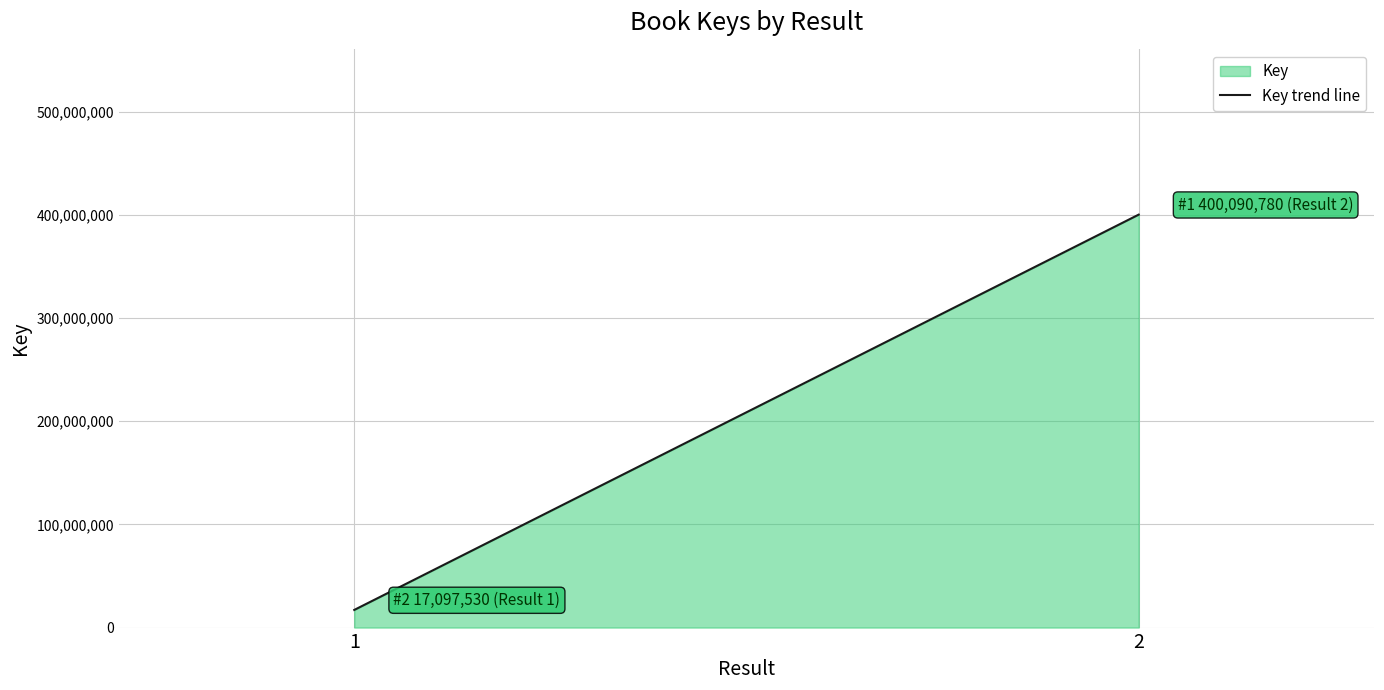

Reading left to right, transcribe all the data shown in this chart.

17097530	400090780